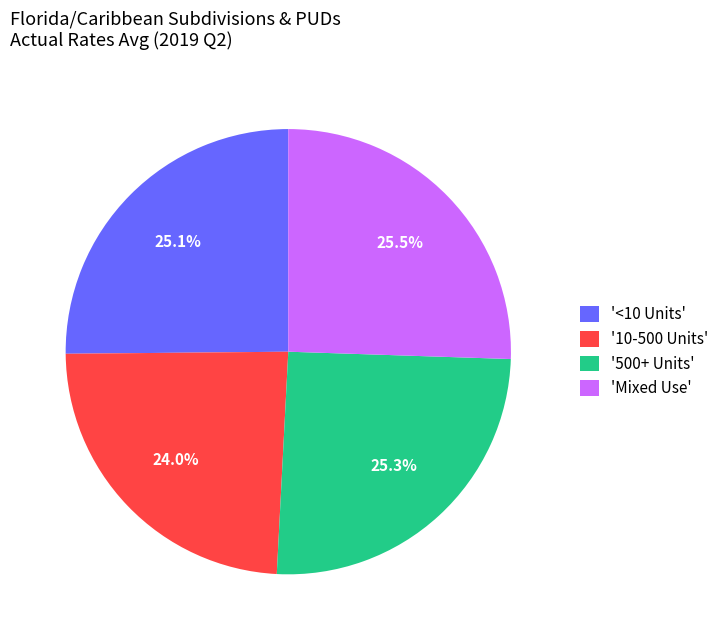

What percentage is NOT represented by 'Mixed Use'?

74.5%